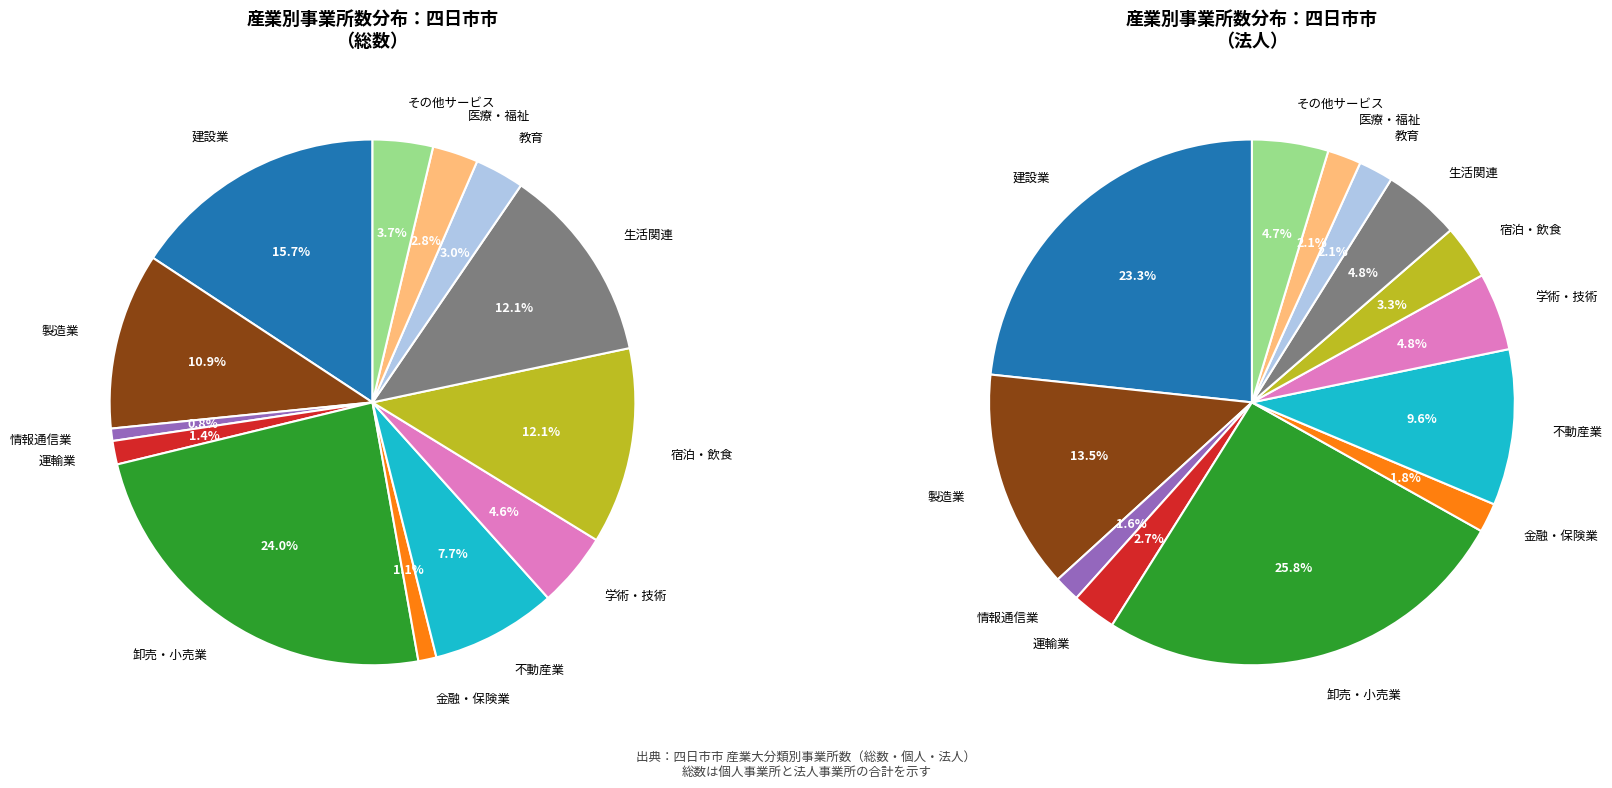

Count the number of slices in the pie.

13